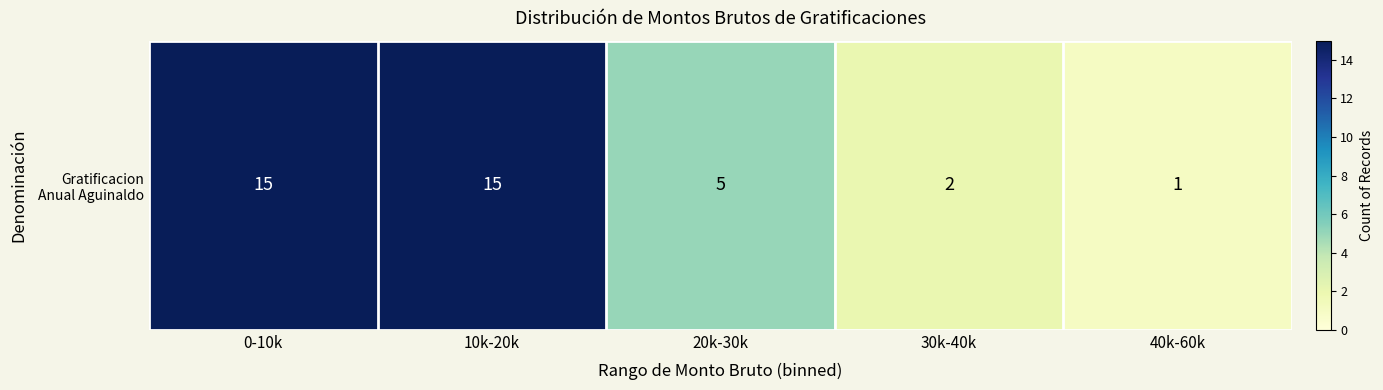

Count the number of values greater than 5.

2